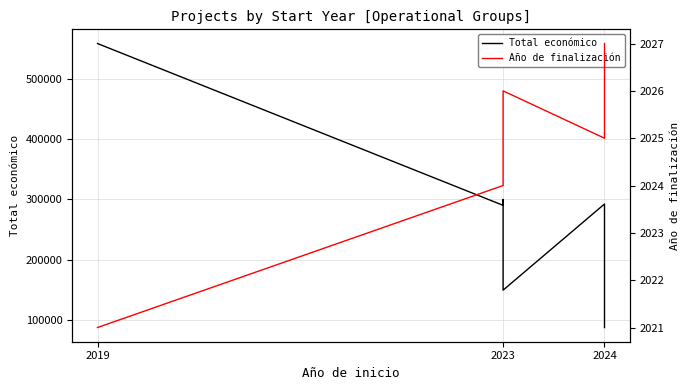

How many data points does each series have?

8